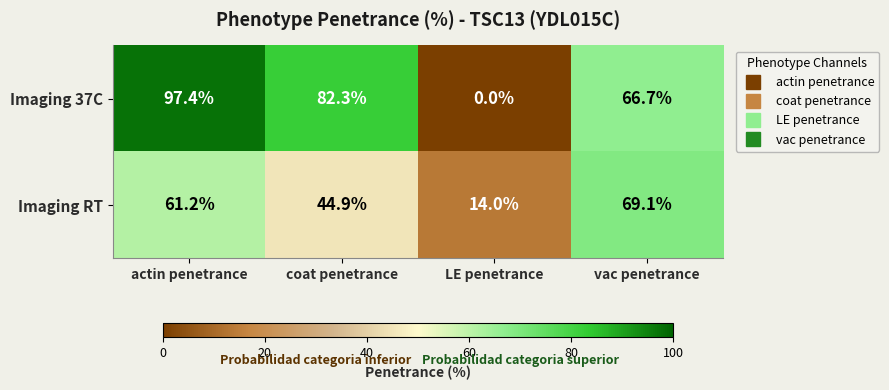

True or false: Imaging RT has a value of 84.3 at actin penetrance.

False